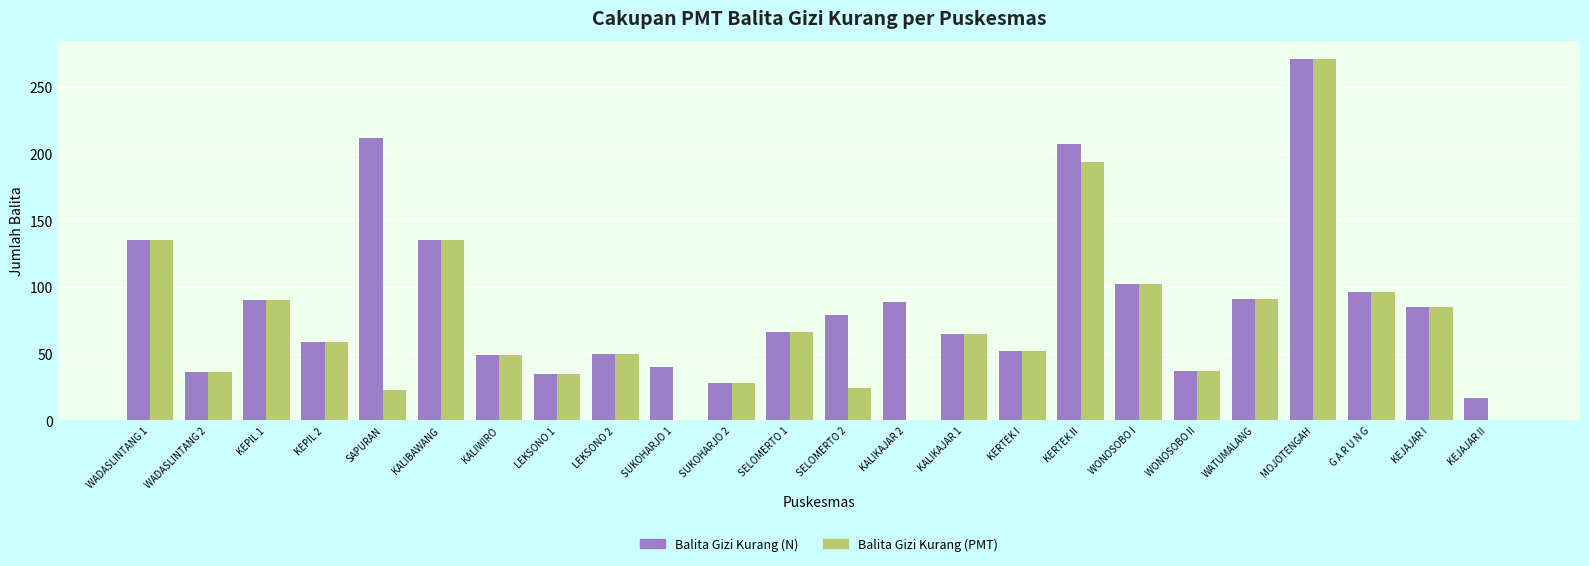

Count the number of data series in this chart.

2